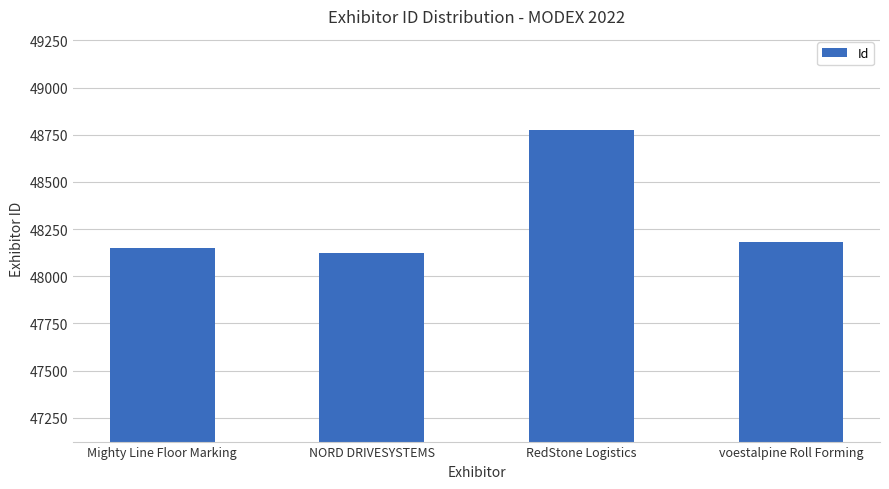

What is the smallest value displayed?

48124